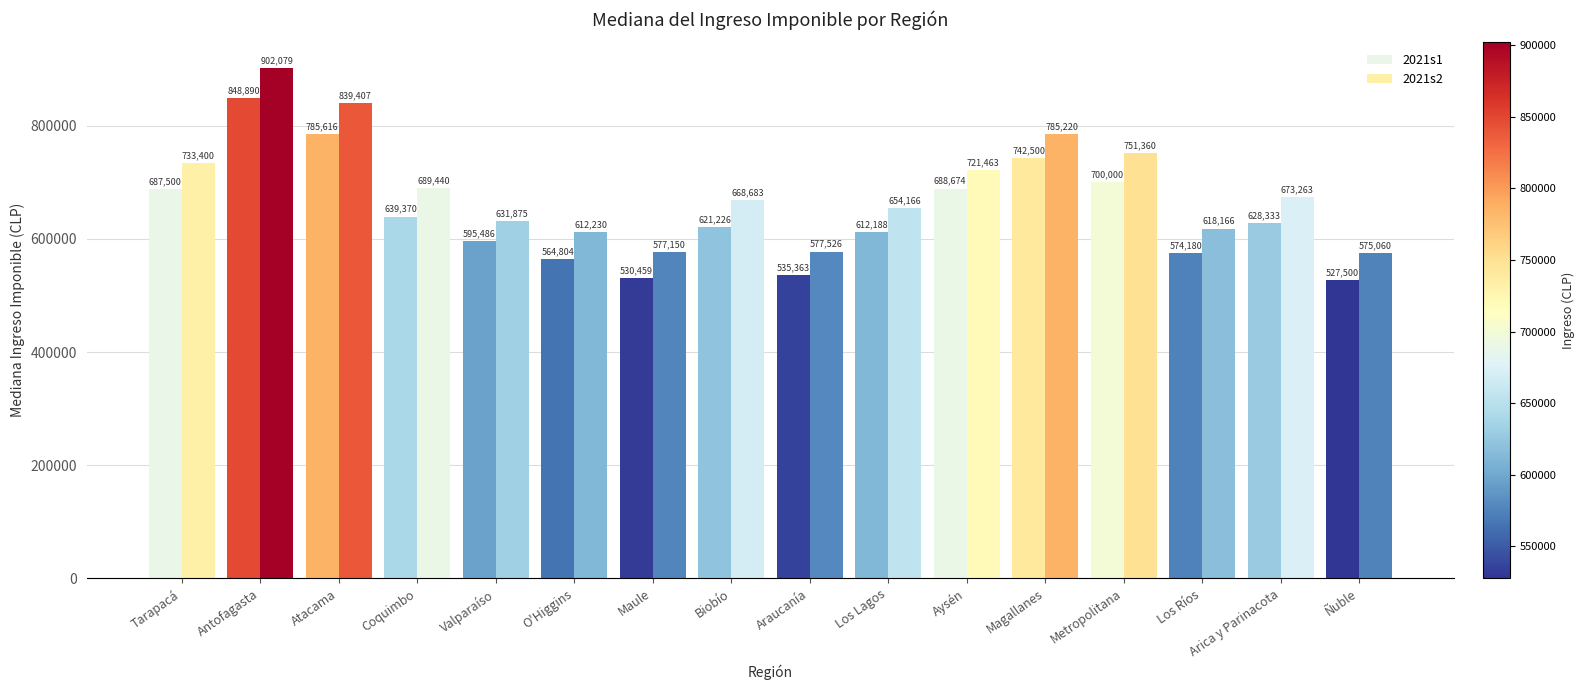

What is the value of the 2021s1 bar at the 1st from the left?

687500.0